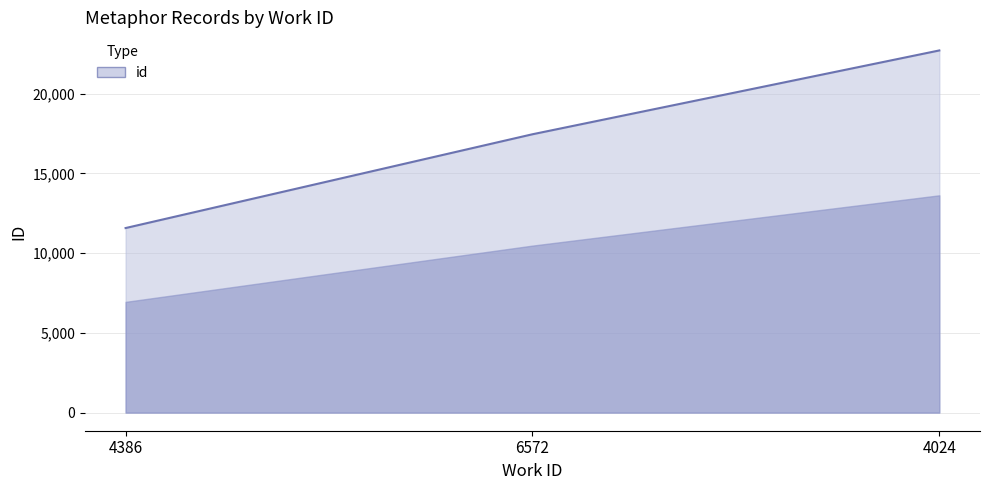

Reading left to right, extract all data points from this chart.

4386=11577	6572=17460	4024=22718